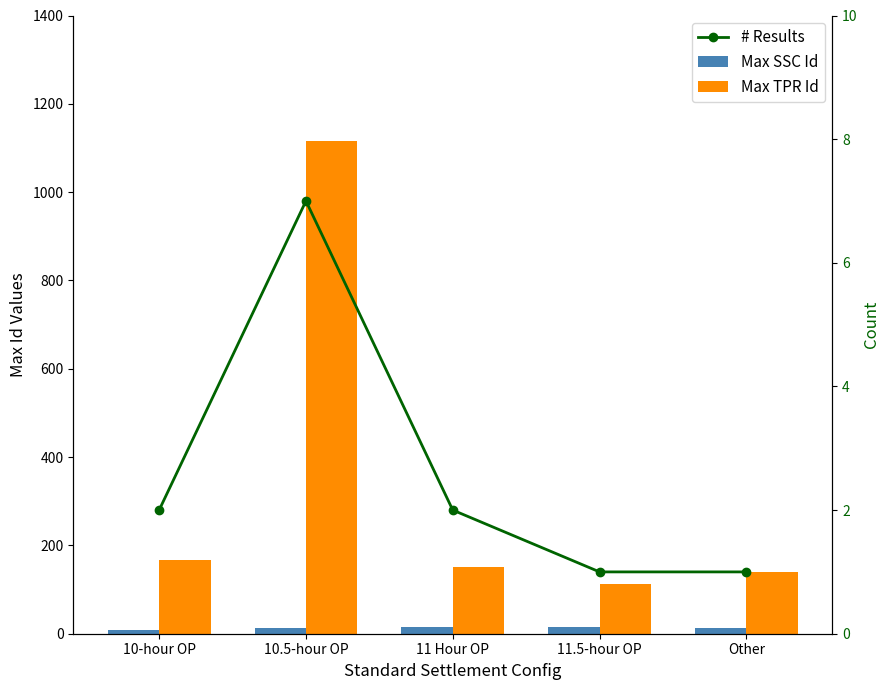

Is the value of # Results at 10.5-hour OP greater than the value of Max TPR Id at Other?

No